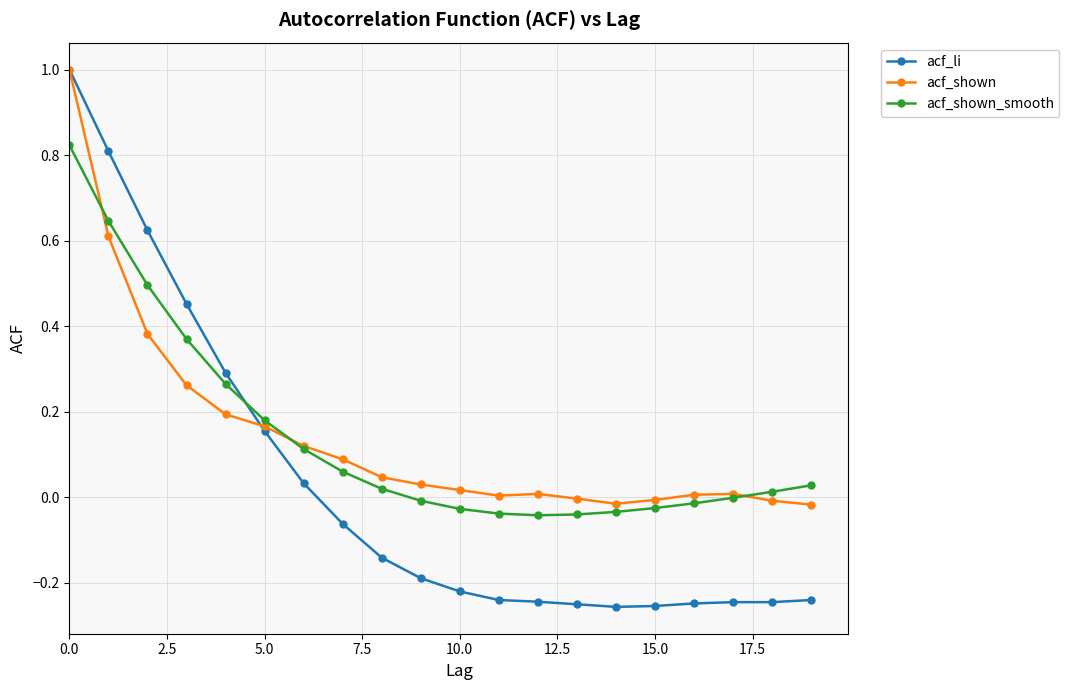

What is the maximum value for acf_shown?

1.0